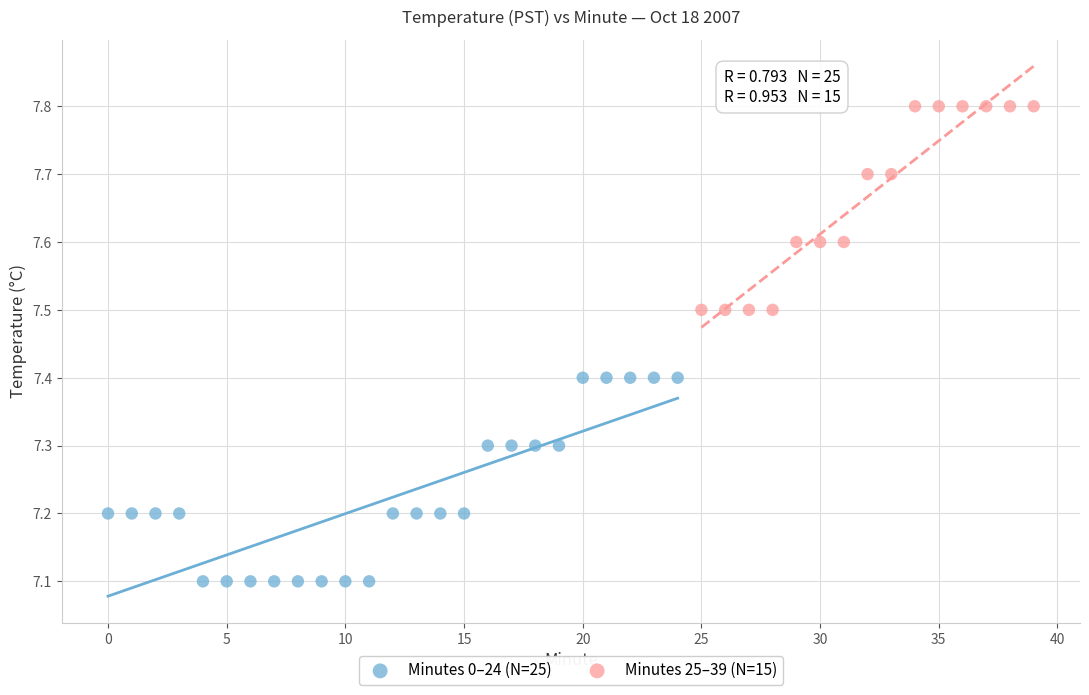

Which series contains the lowest Y value?

Minutes 0–24 (N=25)